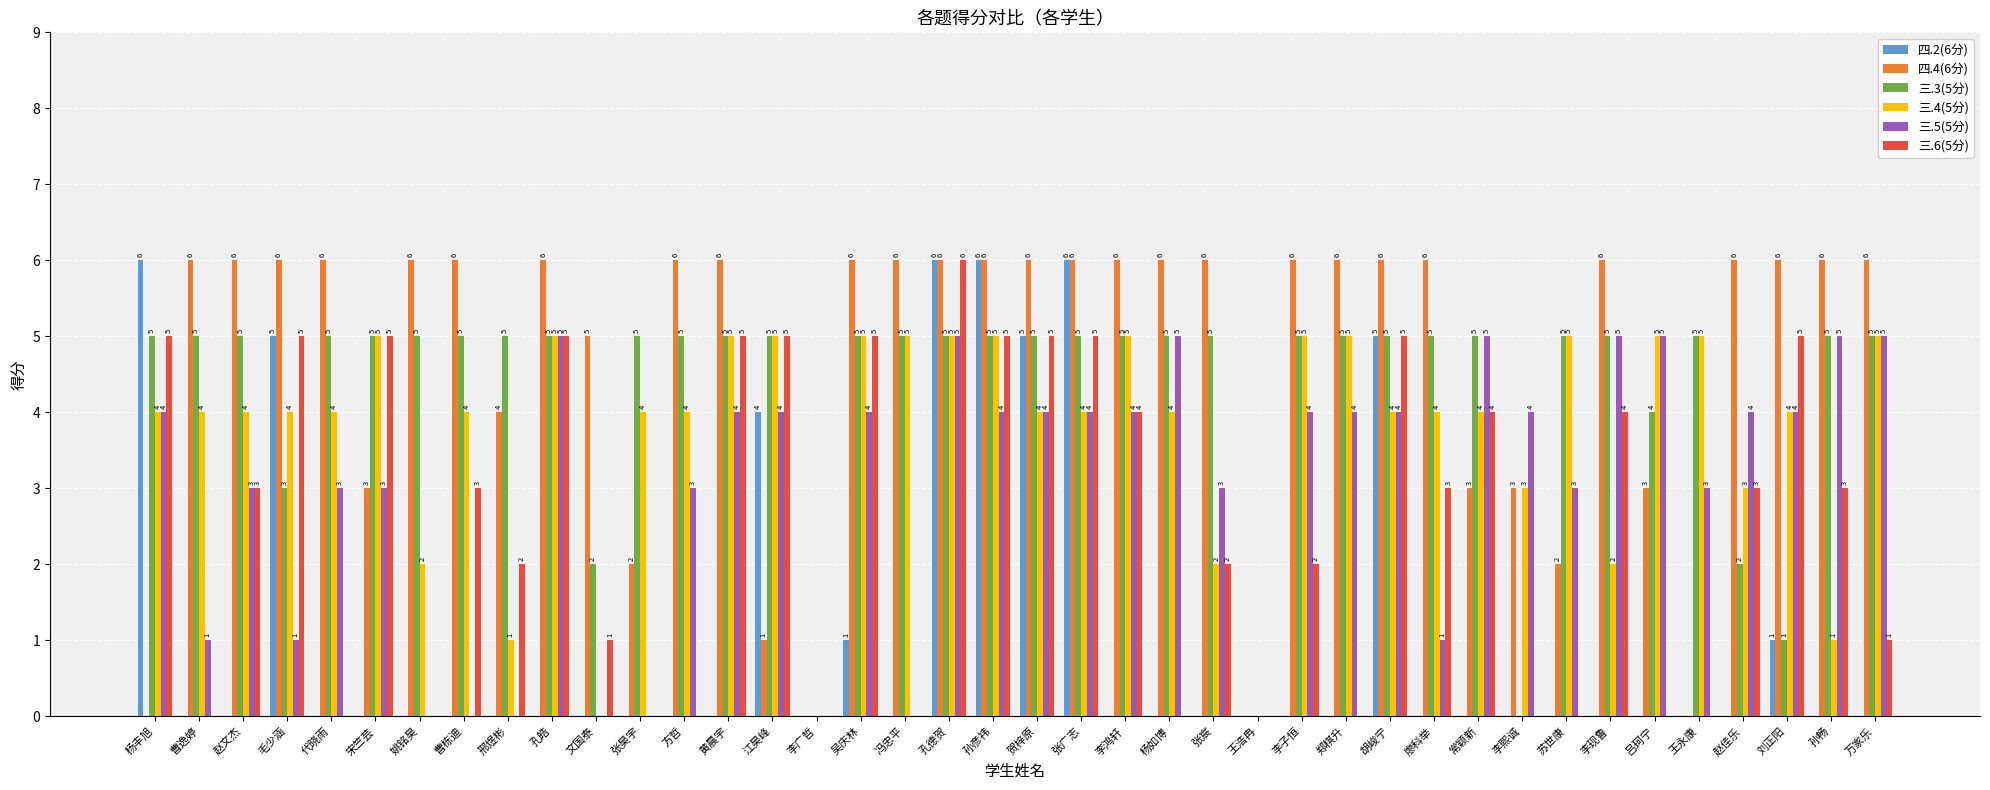

Which series changed the most between 宋竺芸 and 孙畅?

三.4(5分)